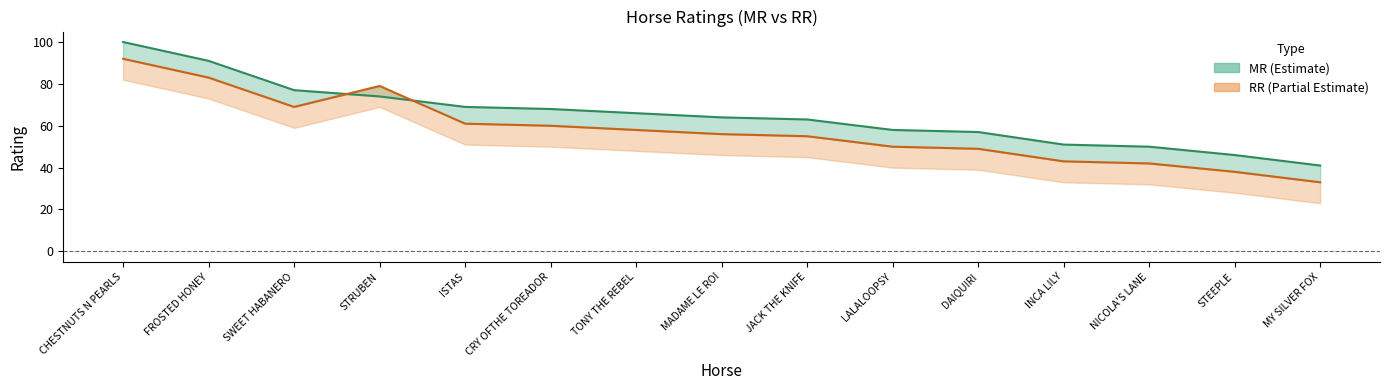

Between which two adjacent categories do RR and MR first intersect?

SWEET HABANERO and STRUBEN